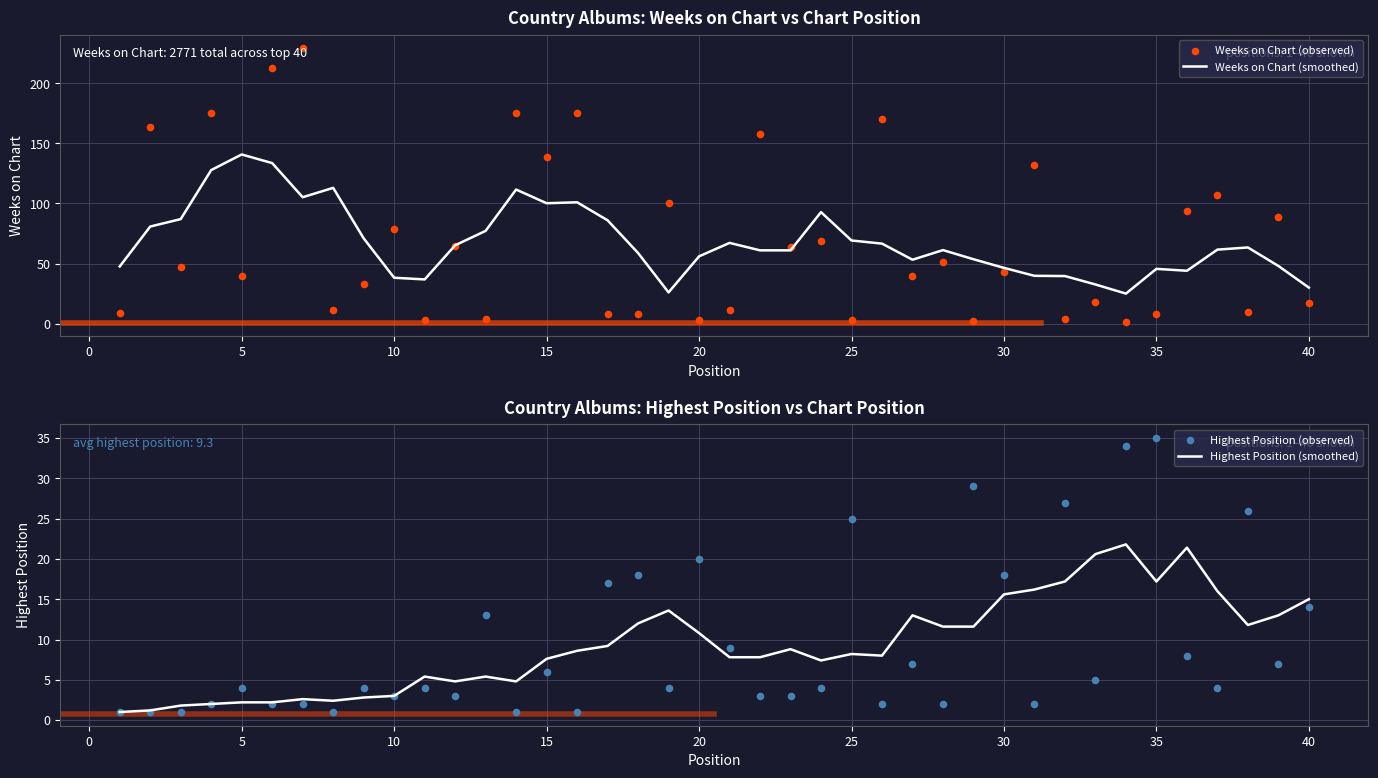

Is it true that Weeks on Chart (smoothed) equals 30.0 at 40?

True